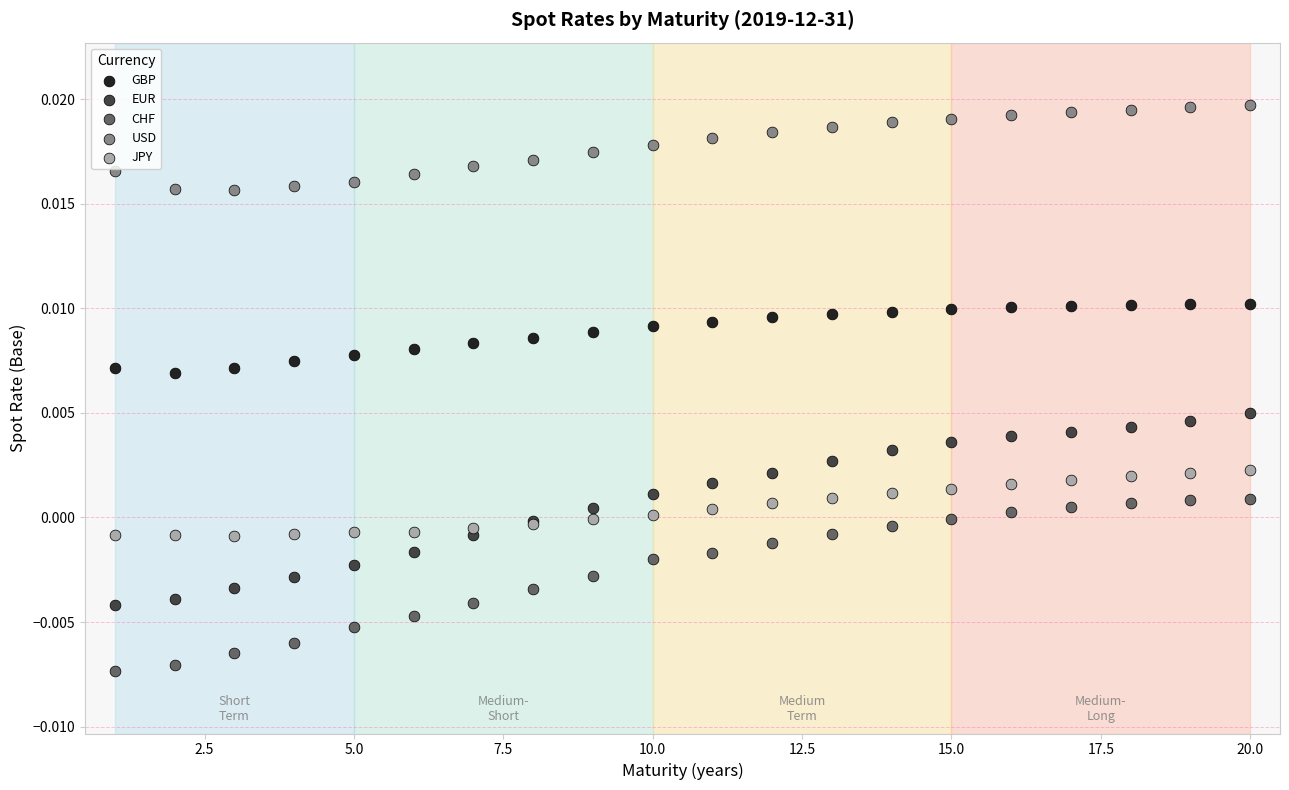

Which series contains the lowest Y value?

CHF